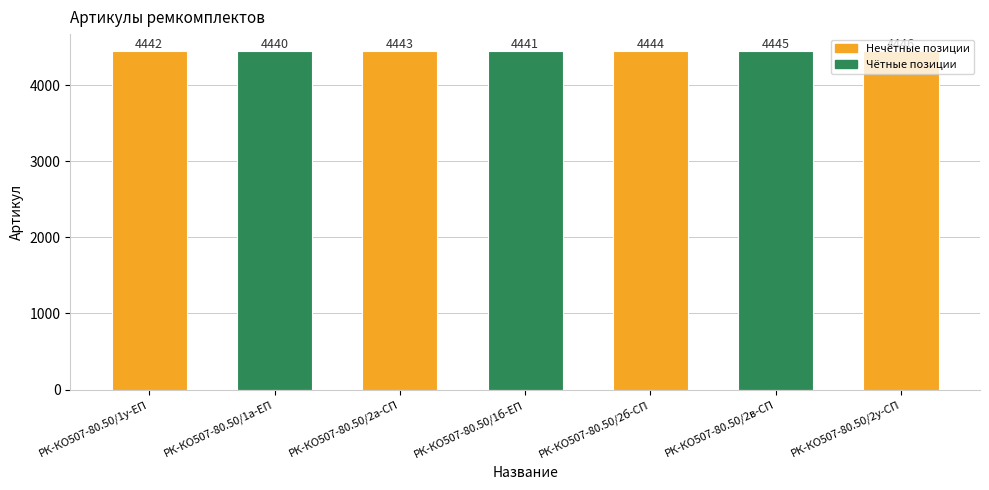

What is the label of the 4th bar from the left?

РК-КО507-80.50/1б-ЕП